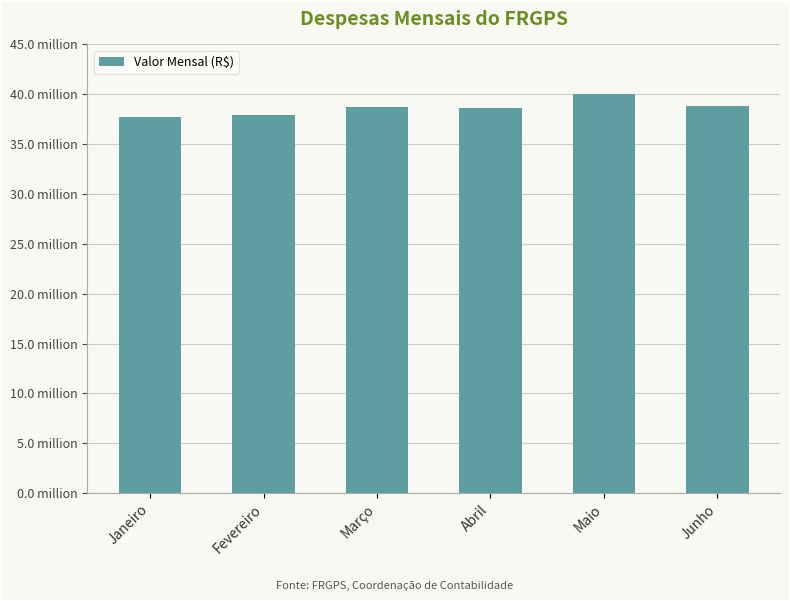

Is it true that the value at Março is 62813498?

False